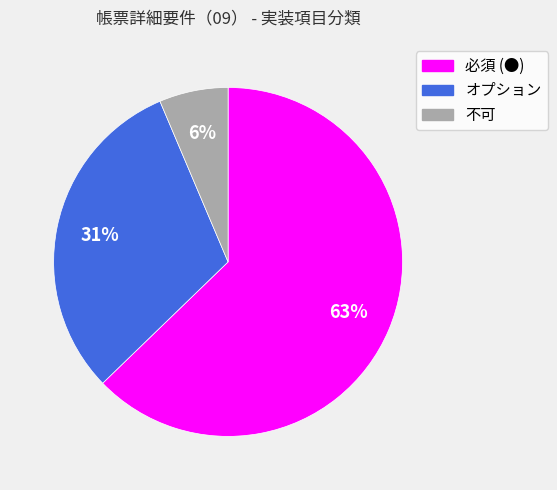

Approximately how many times larger is the value at オプション compared to 必須 (●)?

0.5